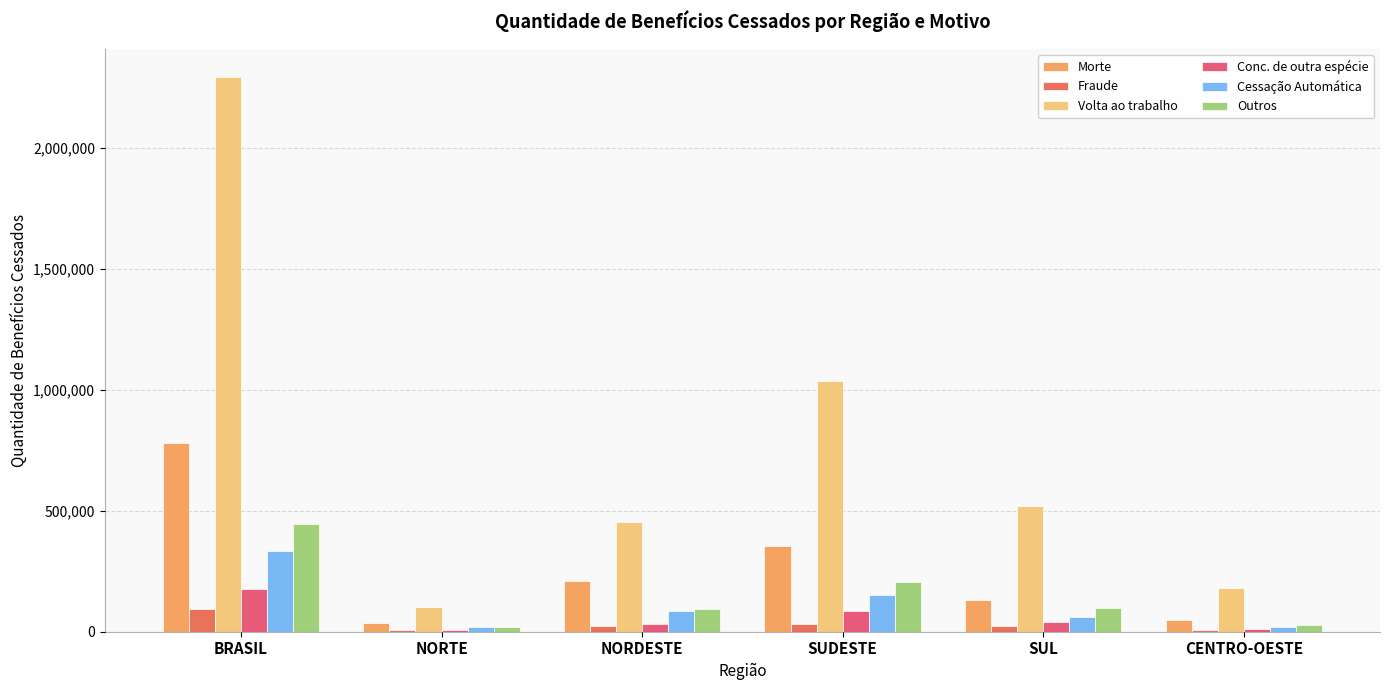

What is the total value across all series at CENTRO-OESTE?

295159